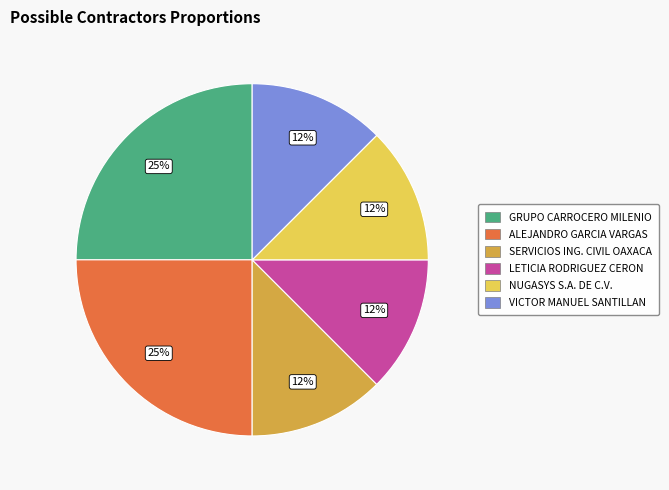

True or false: VICTOR MANUEL SANTILLAN accounts for 20% of the total.

False